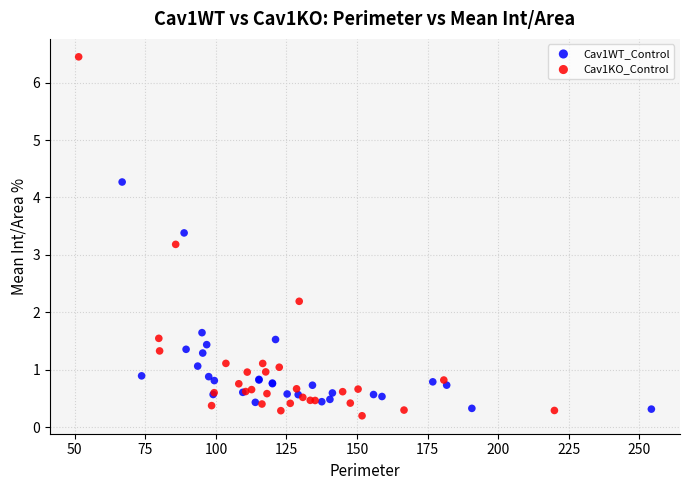

What are all the series names shown in the legend?

Cav1WT_Control, Cav1KO_Control